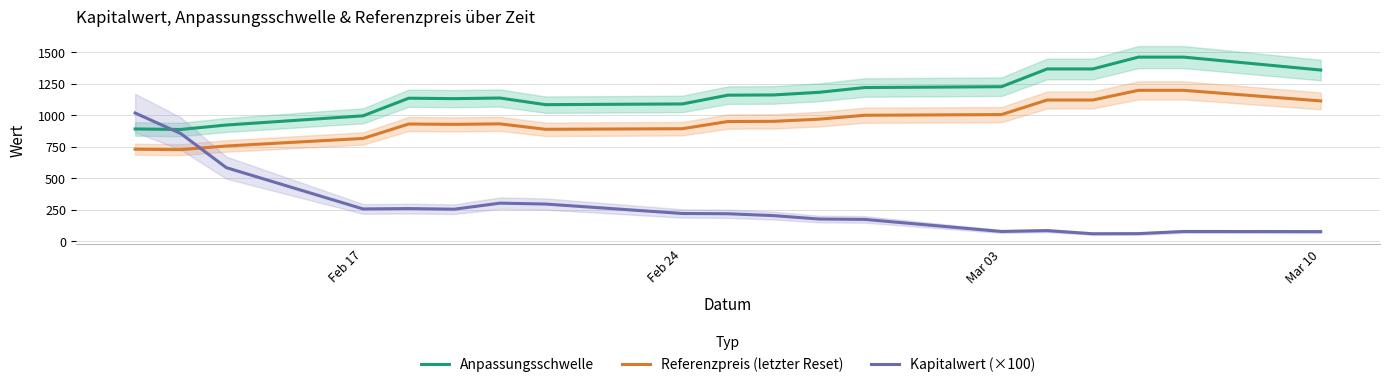

What is the lowest value of the Kapitalwert (×100) series?

60.0